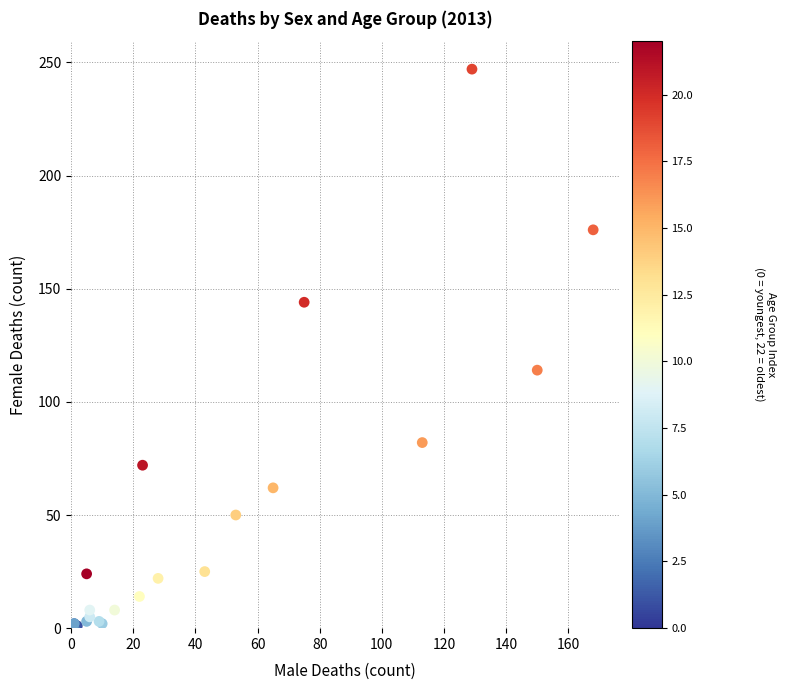

What Y value in the scatter plot is closest to 123?

114